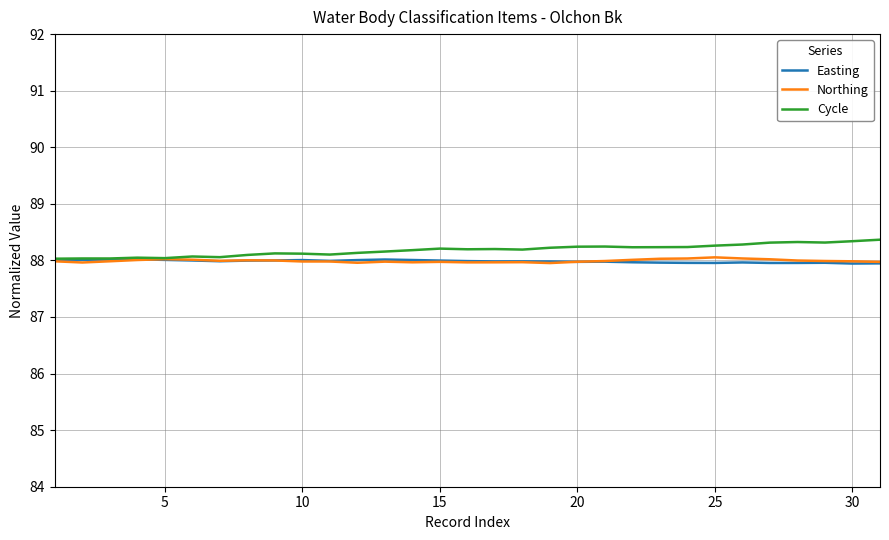

What is the greatest value displayed?

88.4